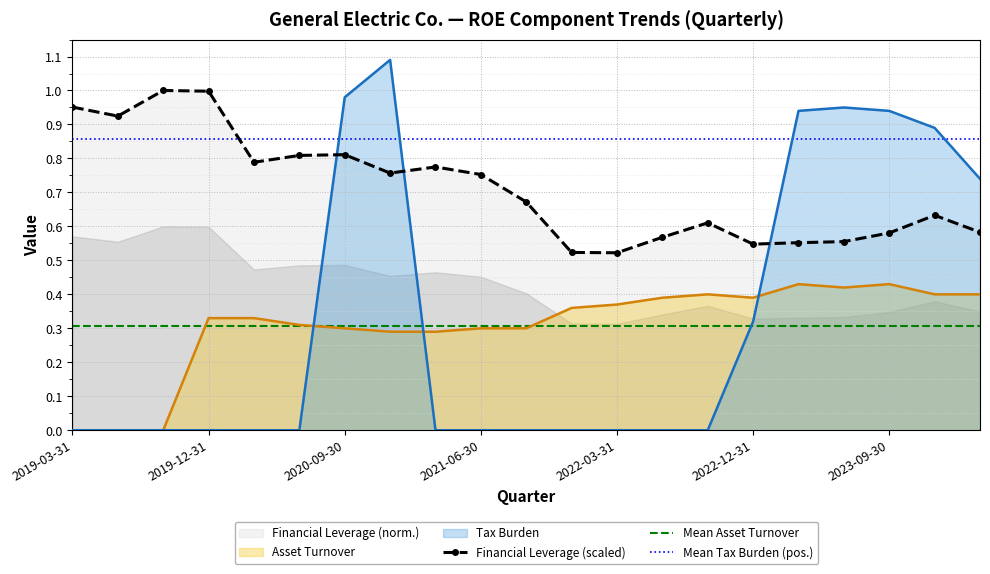

Rank the series at 2020-03-31 from lowest to highest value.

Tax Burden, Asset Turnover, Financial Leverage